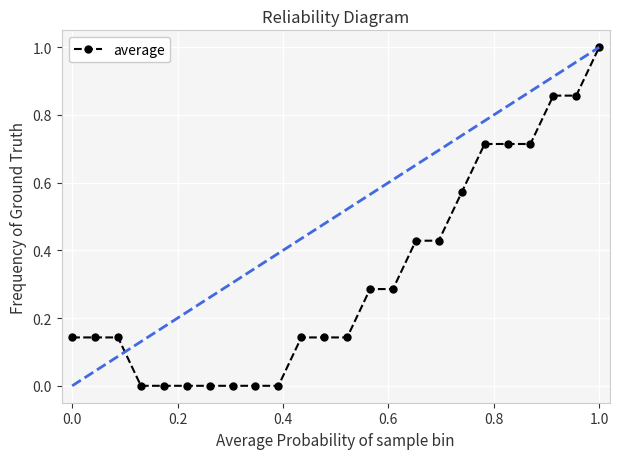

What is the greatest value displayed?

1.0